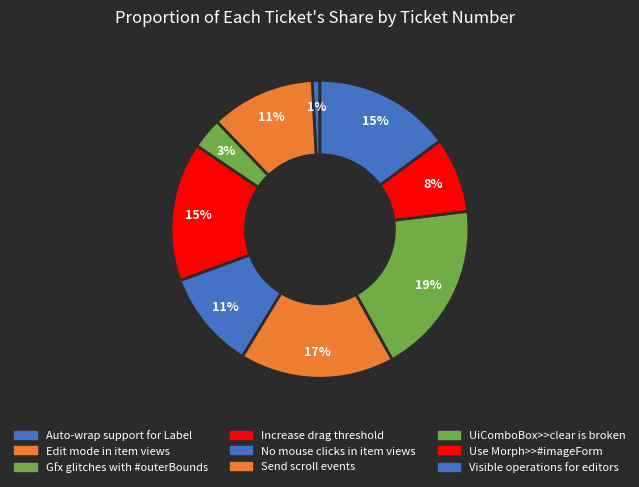

Is it true that UiComboBox>>clear is broken is 19% of the pie?

True